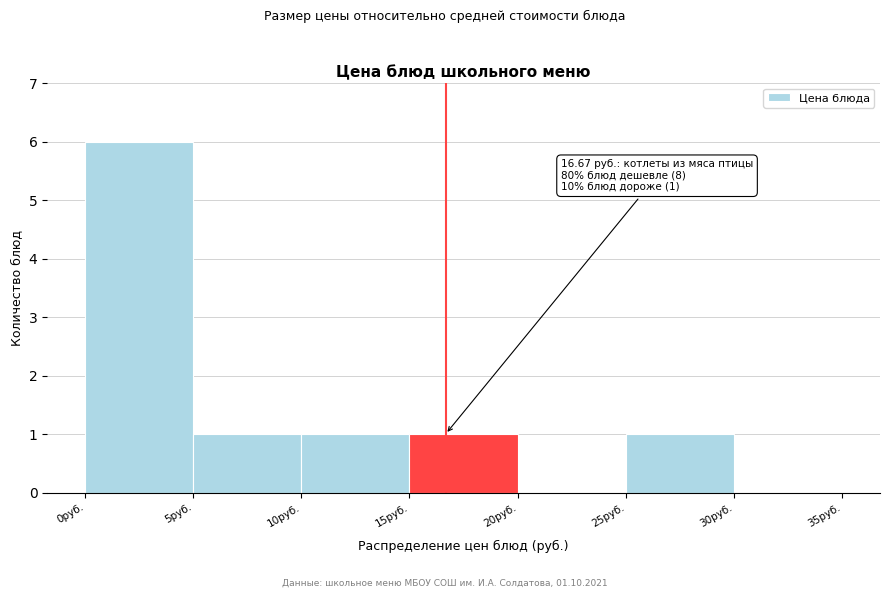

Which range on the x-axis has the tallest bar?

0 to 5